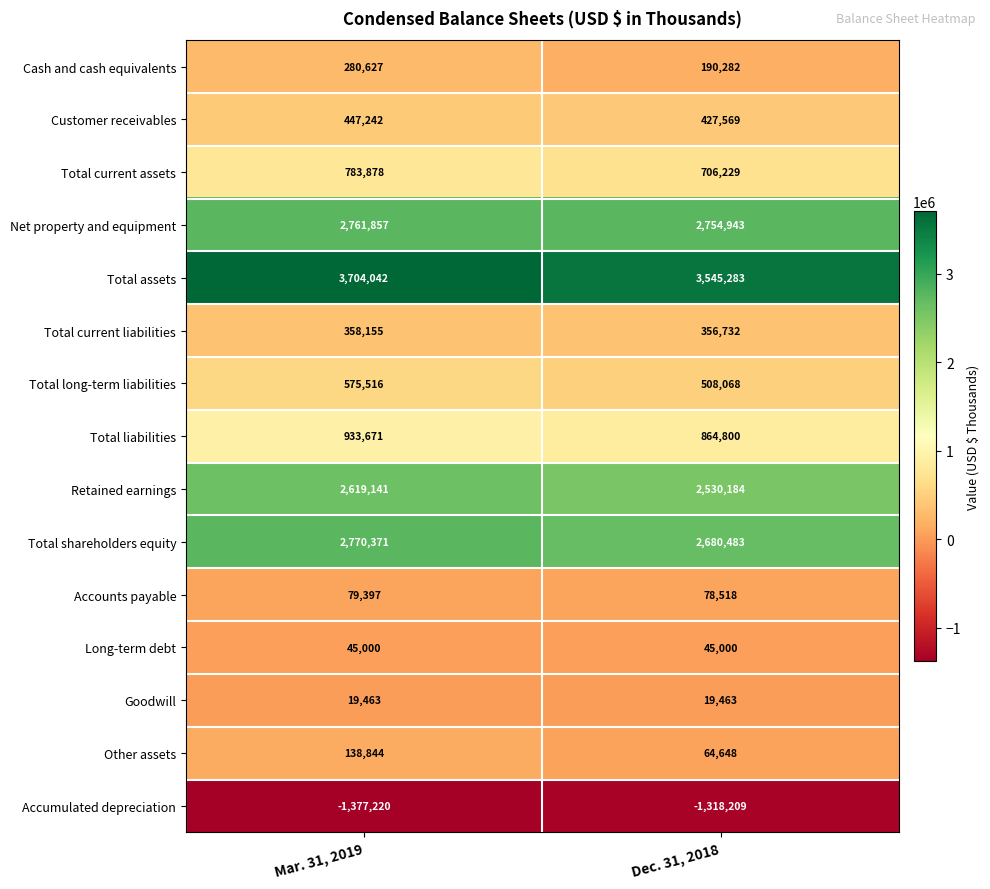

What is the difference between the maximum and minimum values in the Other assets series?

74196